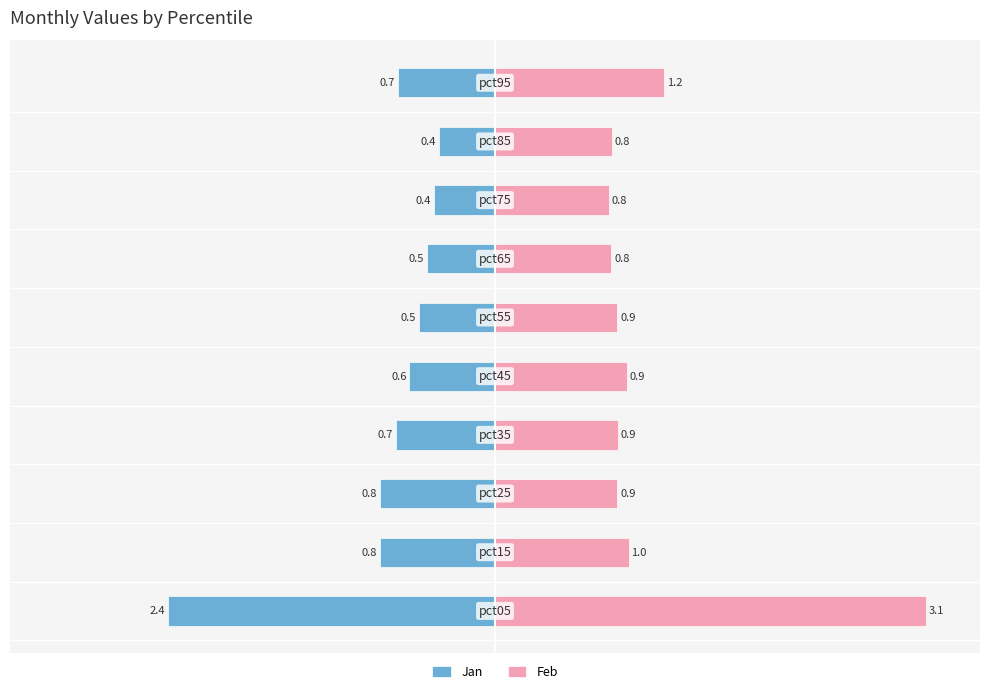

What are all the series names shown in the legend?

Jan, Feb